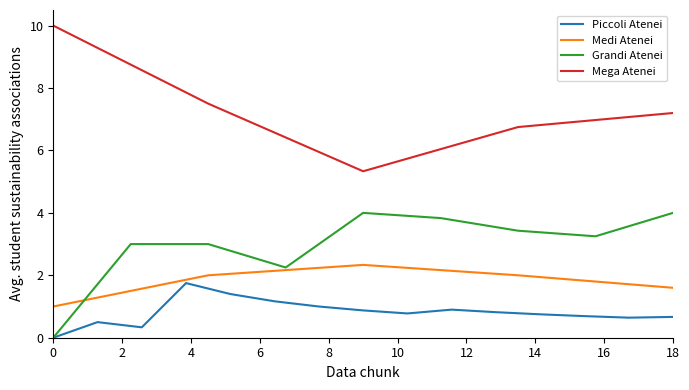

What is the sum of all Mega Atenei values?

36.8